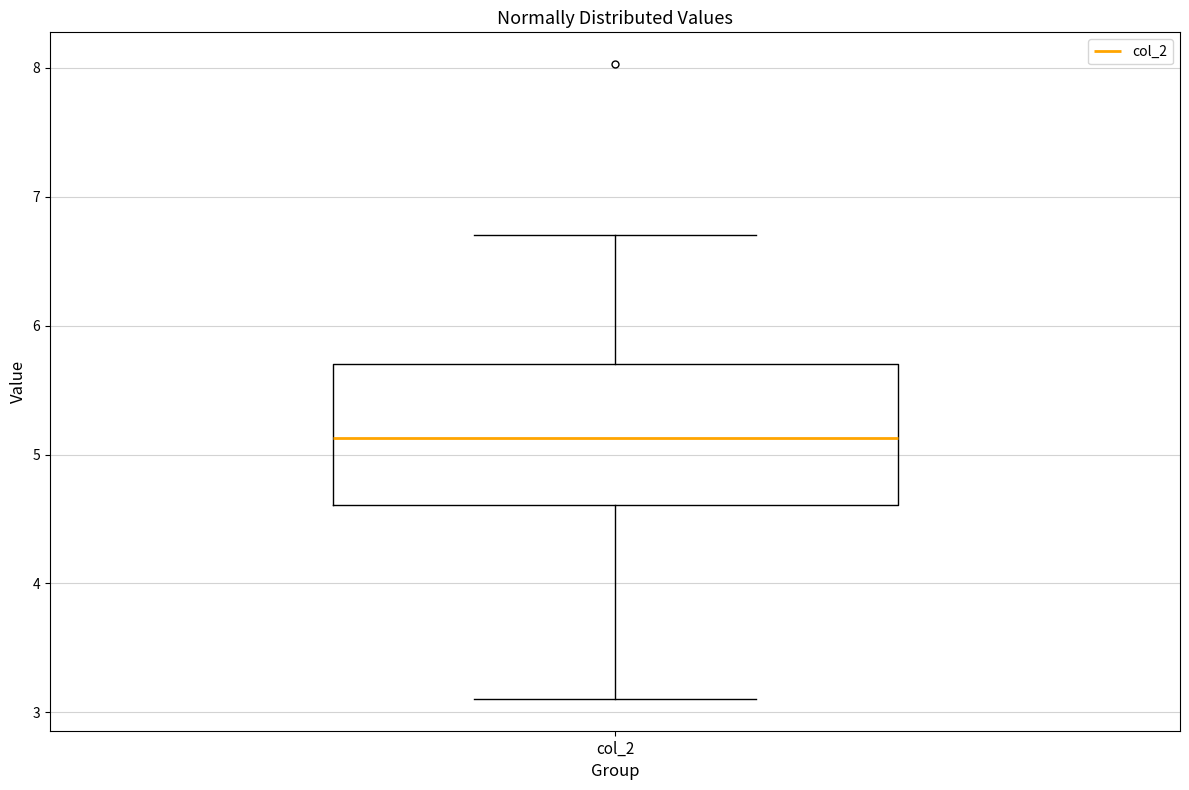

Transcribe this box plot: give where the median line is, the range the box spans, and where the two whiskers end, as read against the y-axis. The values are not printed on the chart, so give them approximately, as read against the axis.

median 5.1, box 4.6 to 5.7, whiskers 3.1 to 6.7